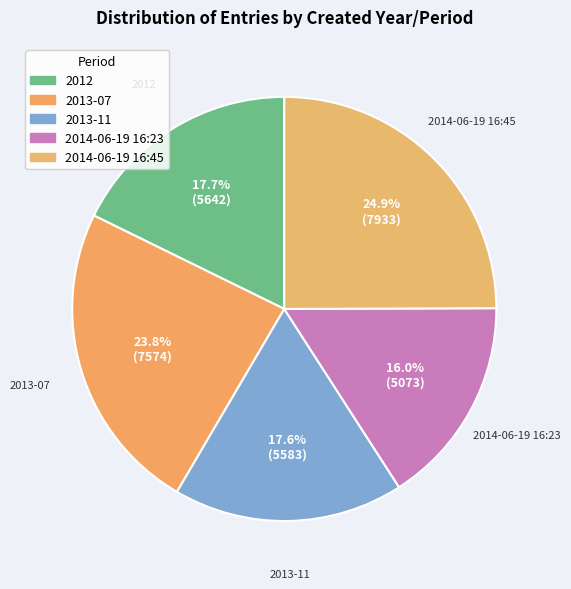

How much of the chart is everything except 2013-11?

82.4%